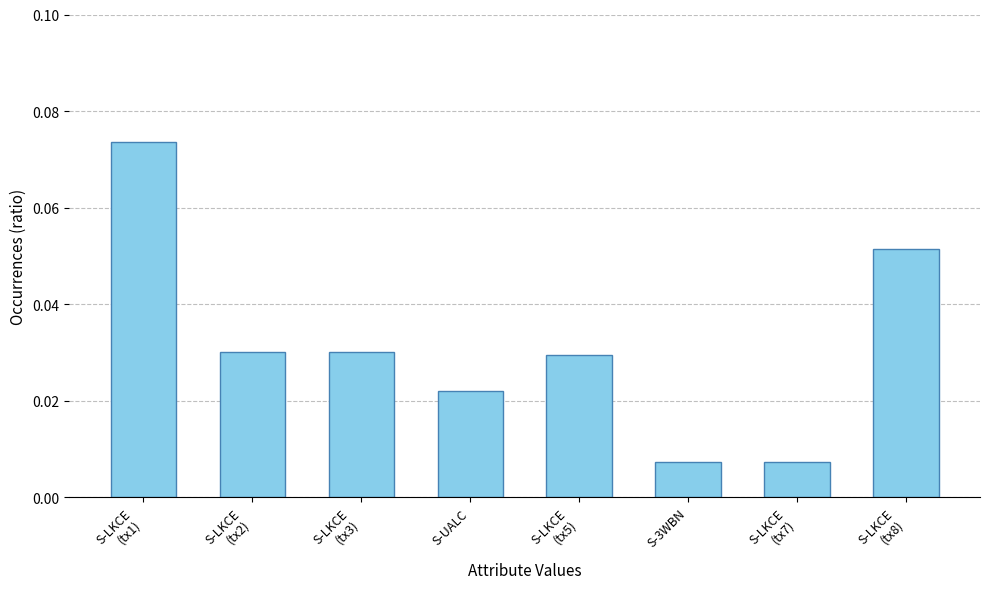

How many values are between 0 and 1?

8